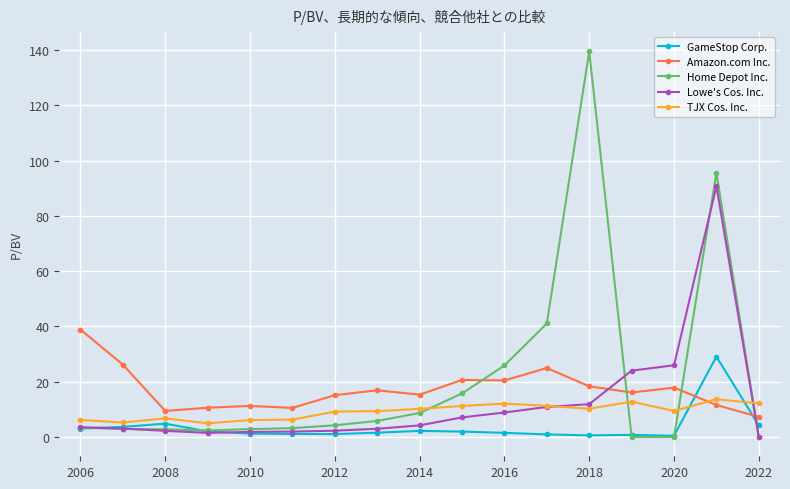

What is the difference between the second highest and minimum values in the Home Depot Inc. series?

95.6